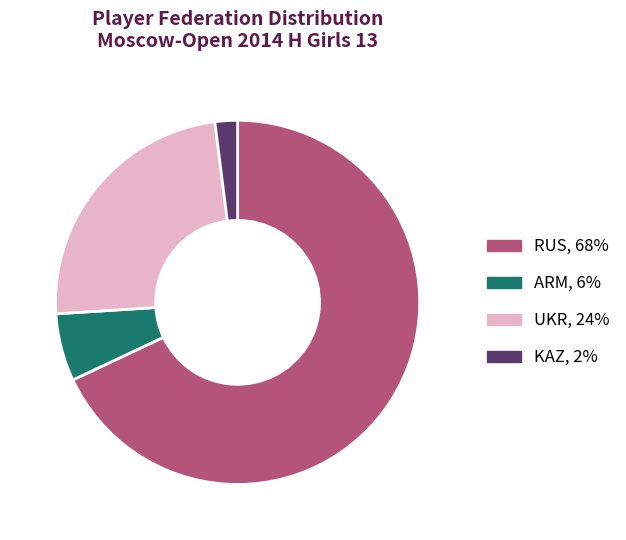

Is the sum of KAZ, 2% and UKR, 24% greater than half?

No